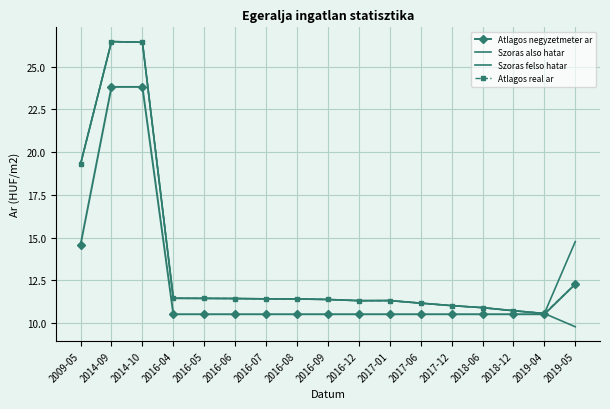

Is it true that Szoras also hatar equals 19.0 at 2017-06?

False